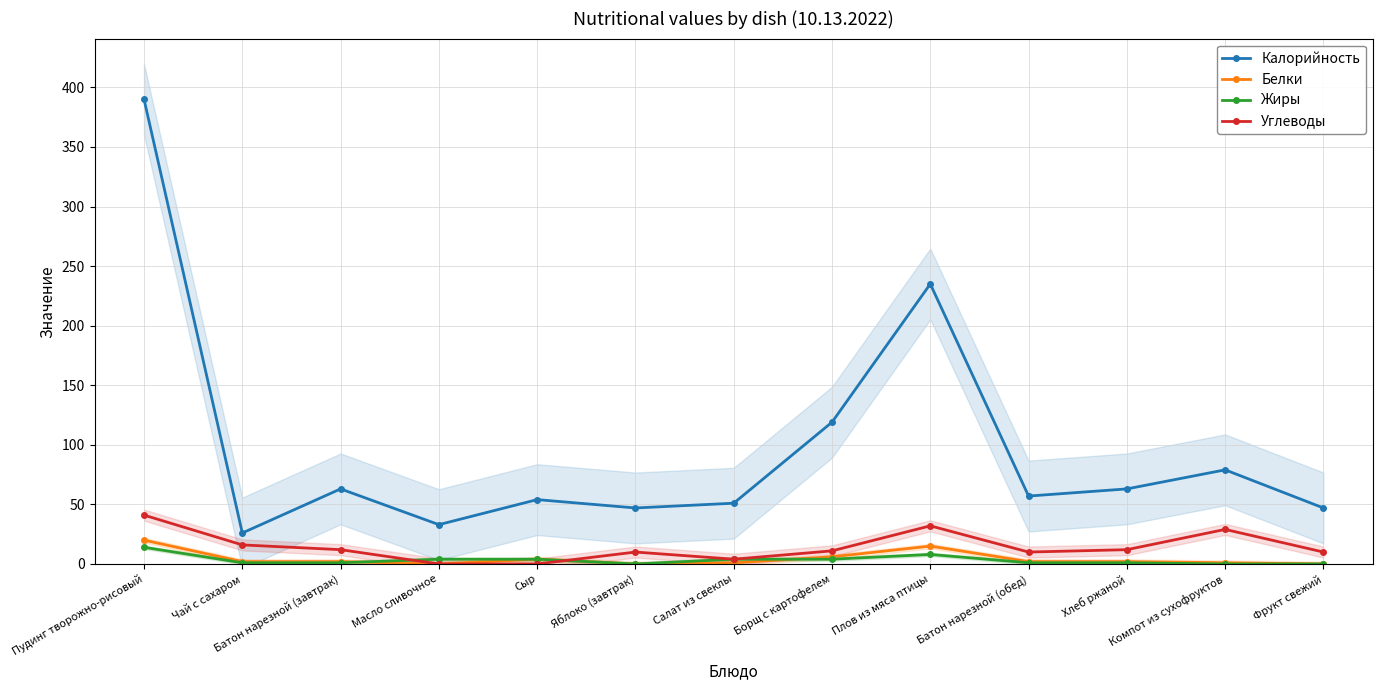

How many intersections are there between Жиры and Углеводы?

2